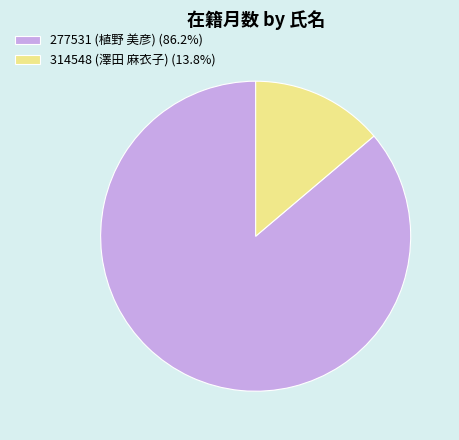

Count the number of slices in the pie.

2